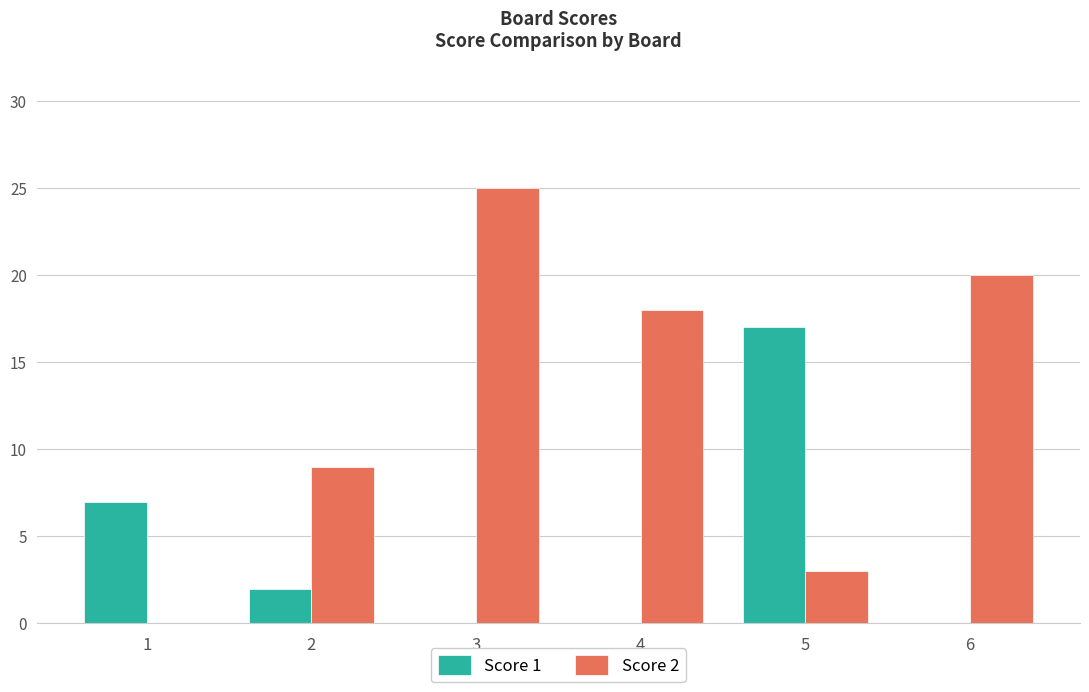

Where does the Score 2 series first go above 18?

3